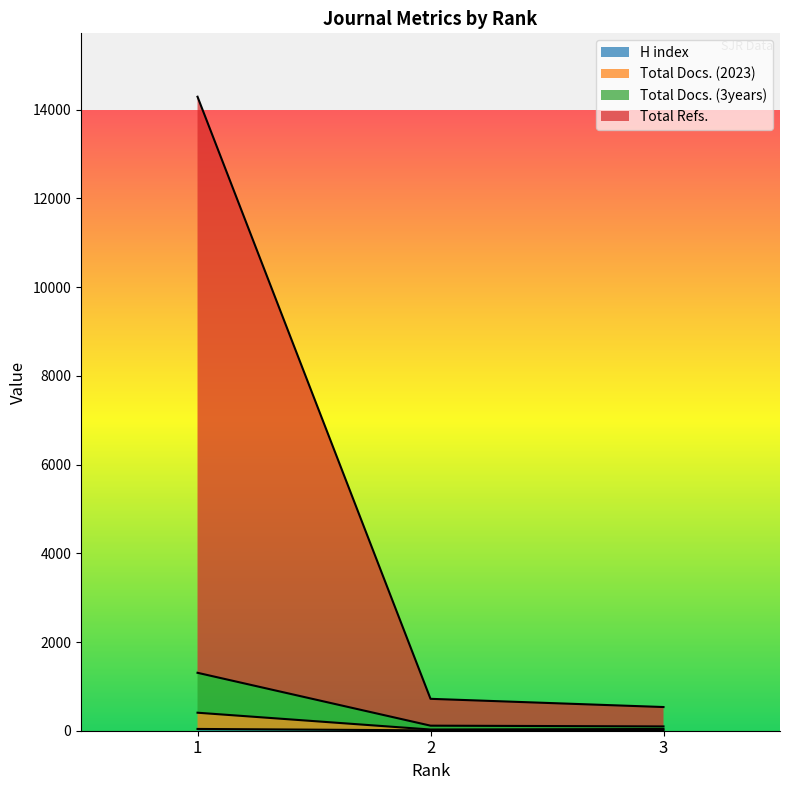

Rank the categories by Total Docs. (3years) value from highest to lowest.

1, 2, 3